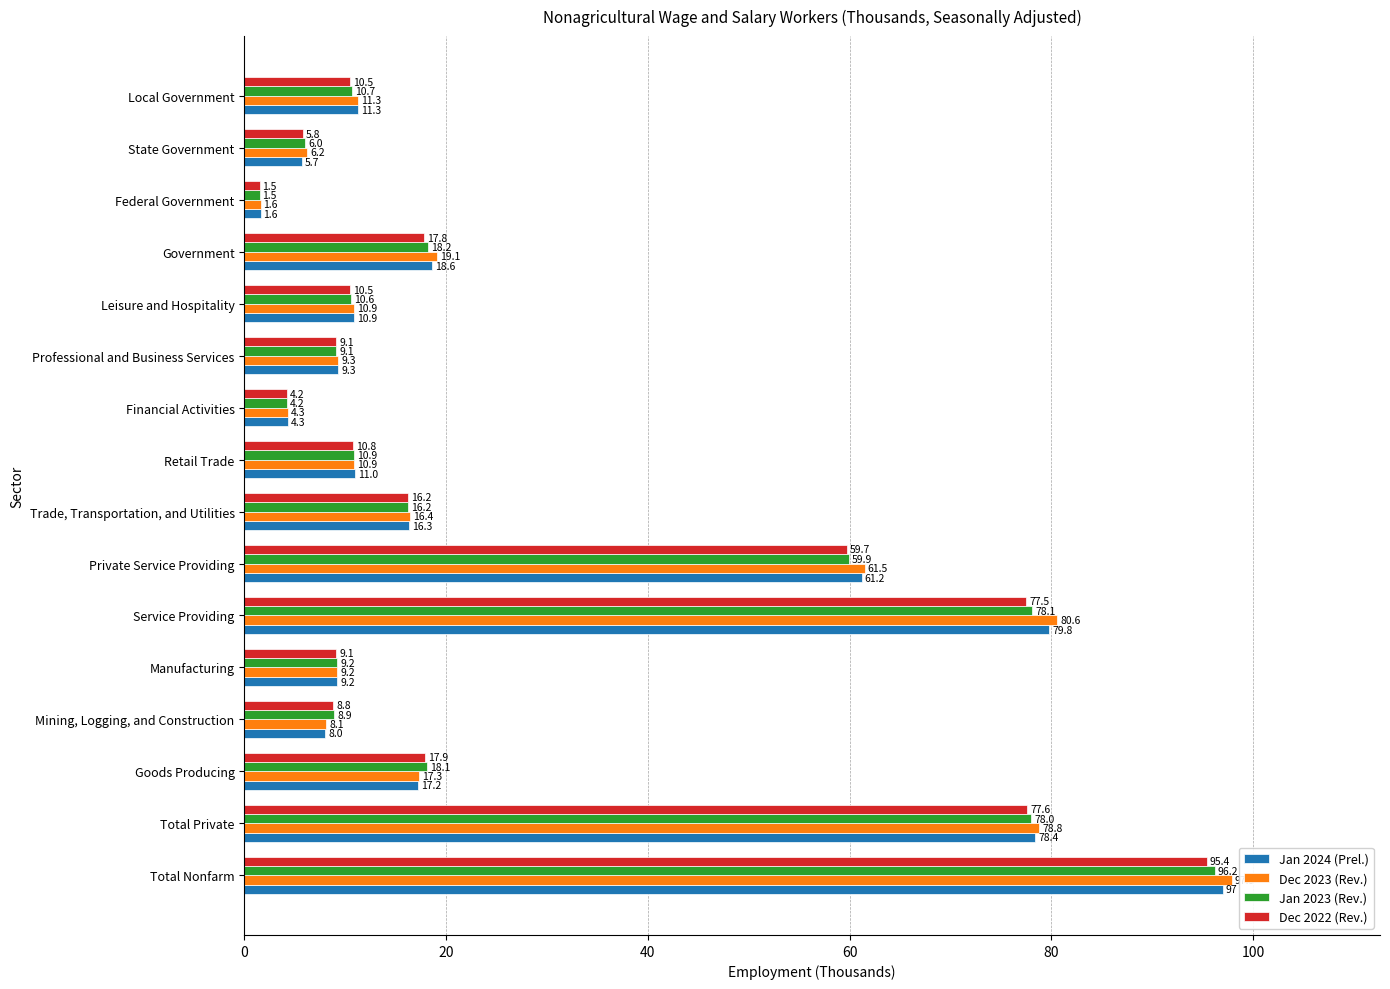

List the series in order of their overall mean, lowest first.

Dec 2022 (Rev.), Jan 2023 (Rev.), Jan 2024 (Prel.), Dec 2023 (Rev.)